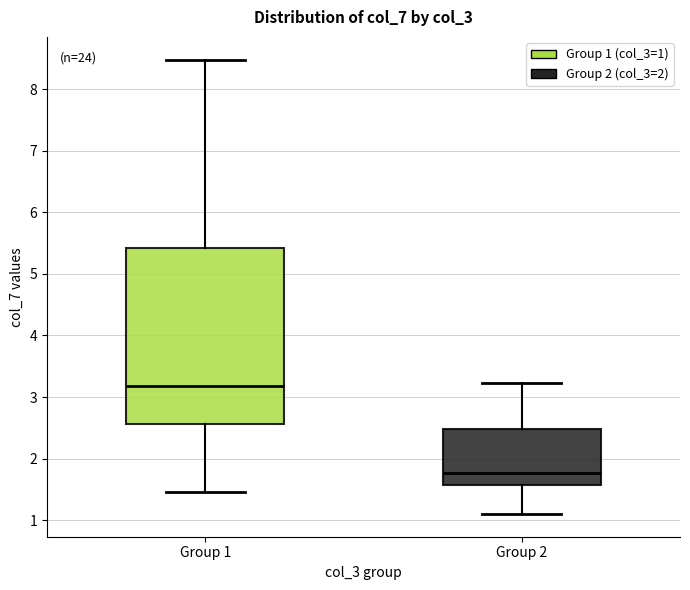

Which box's median line is the highest?

Group 1